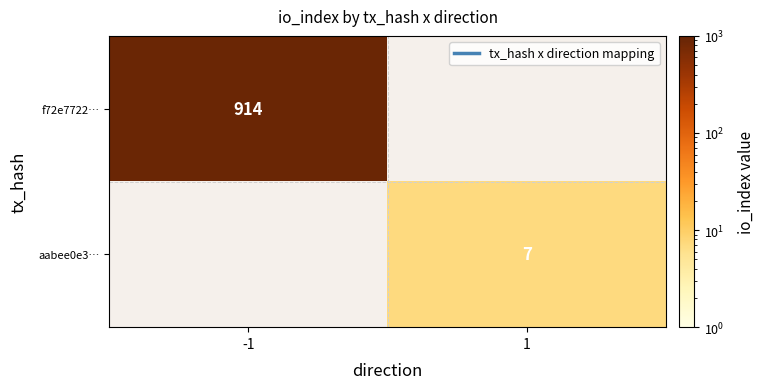

Read the f72e7722… value at -1.

914.0